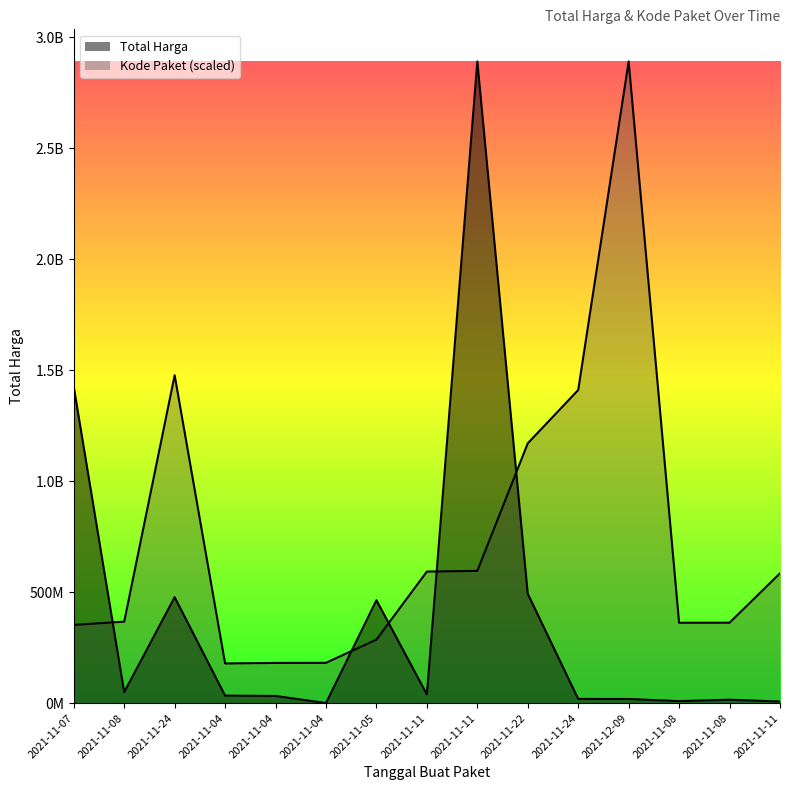

True or false: Total Harga has a value of 133579083.2 at 2021-11-22.

False